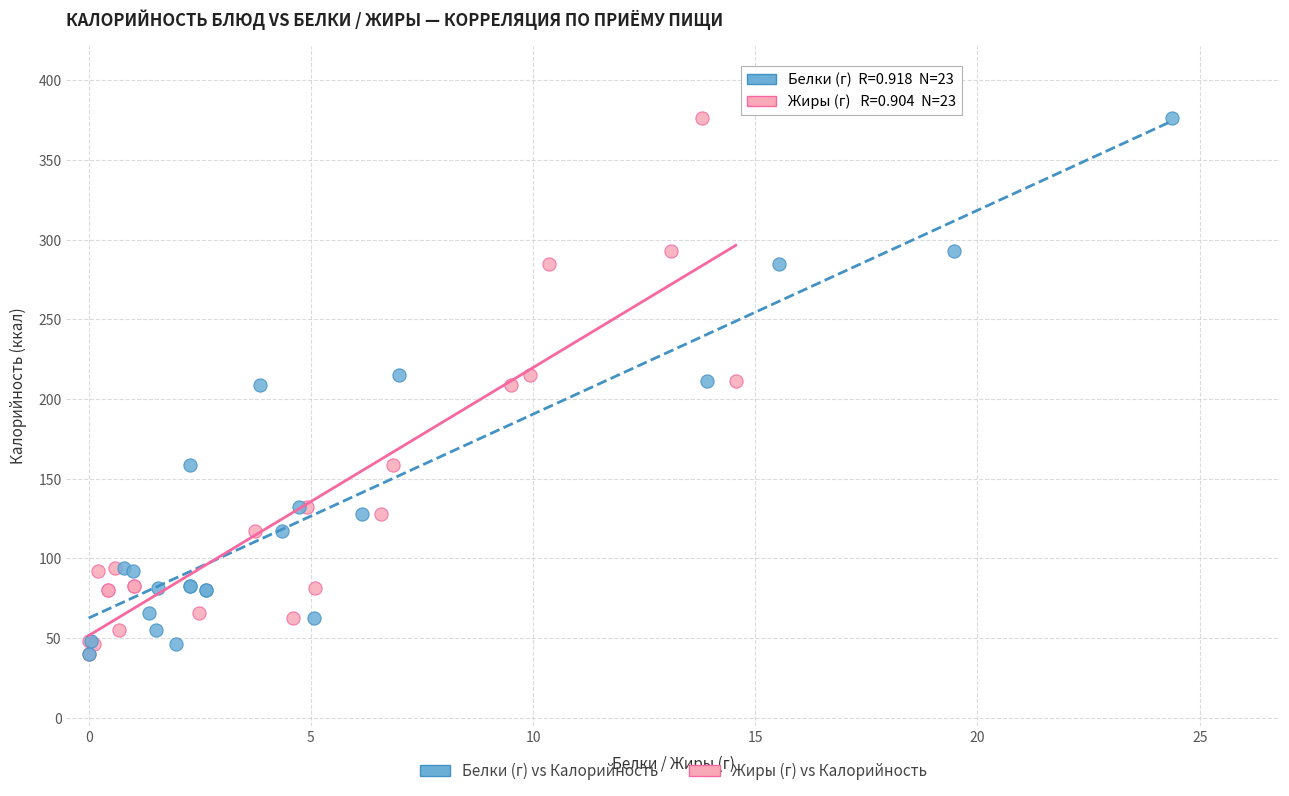

What are all the series names shown in the legend?

Белки (г) vs Калорийность, Жиры (г) vs Калорийность